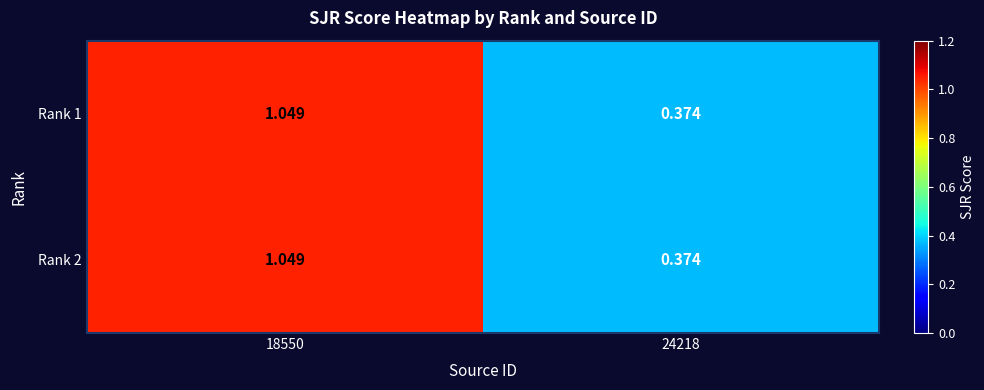

Is the value of Rank 2 at 24218 greater than the value of Rank 1 at 18550?

No